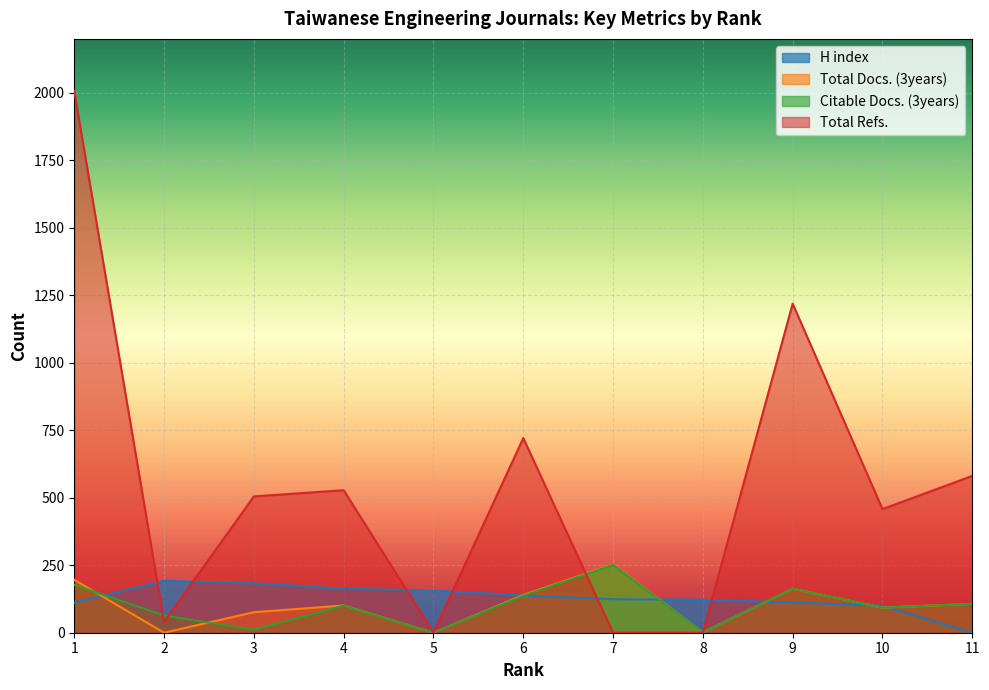

At which category is the sum across all series the highest?

1